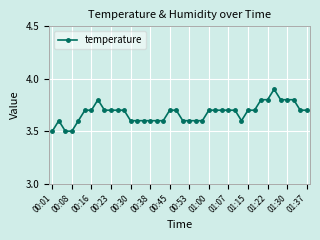

True or false: there are more than 2 points higher than both neighbors.

True